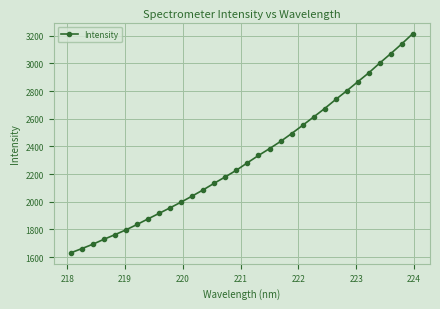

What is the greatest value displayed?

3216.1